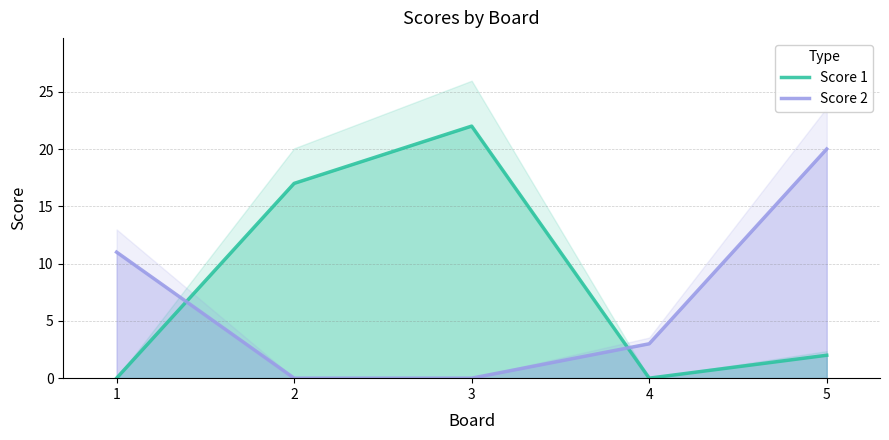

How many values in the Score 2 series exceed 3?

2